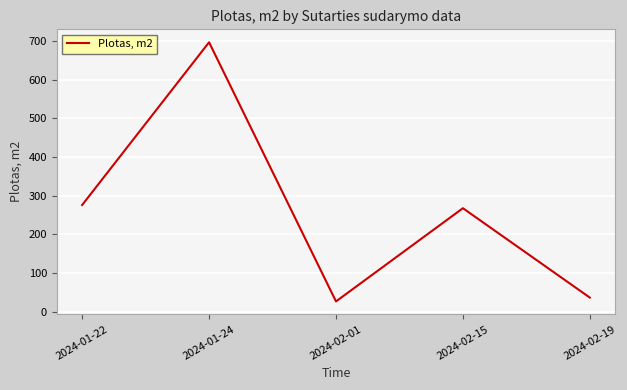

List the labels in order of value, smallest first.

2024-02-01, 2024-02-19, 2024-02-15, 2024-01-22, 2024-01-24